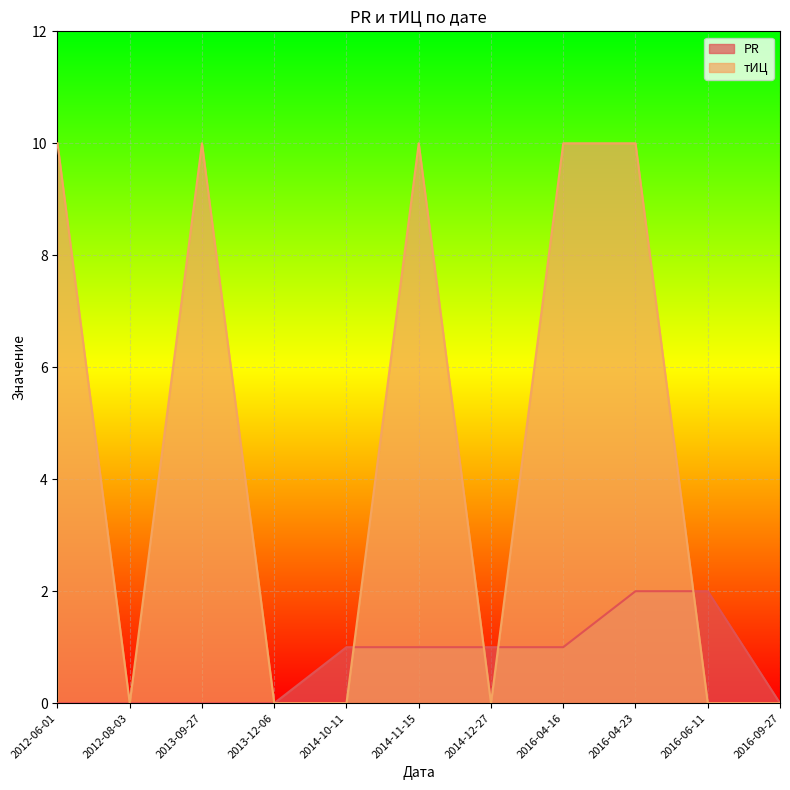

Which series has the largest total across all categories?

тИЦ